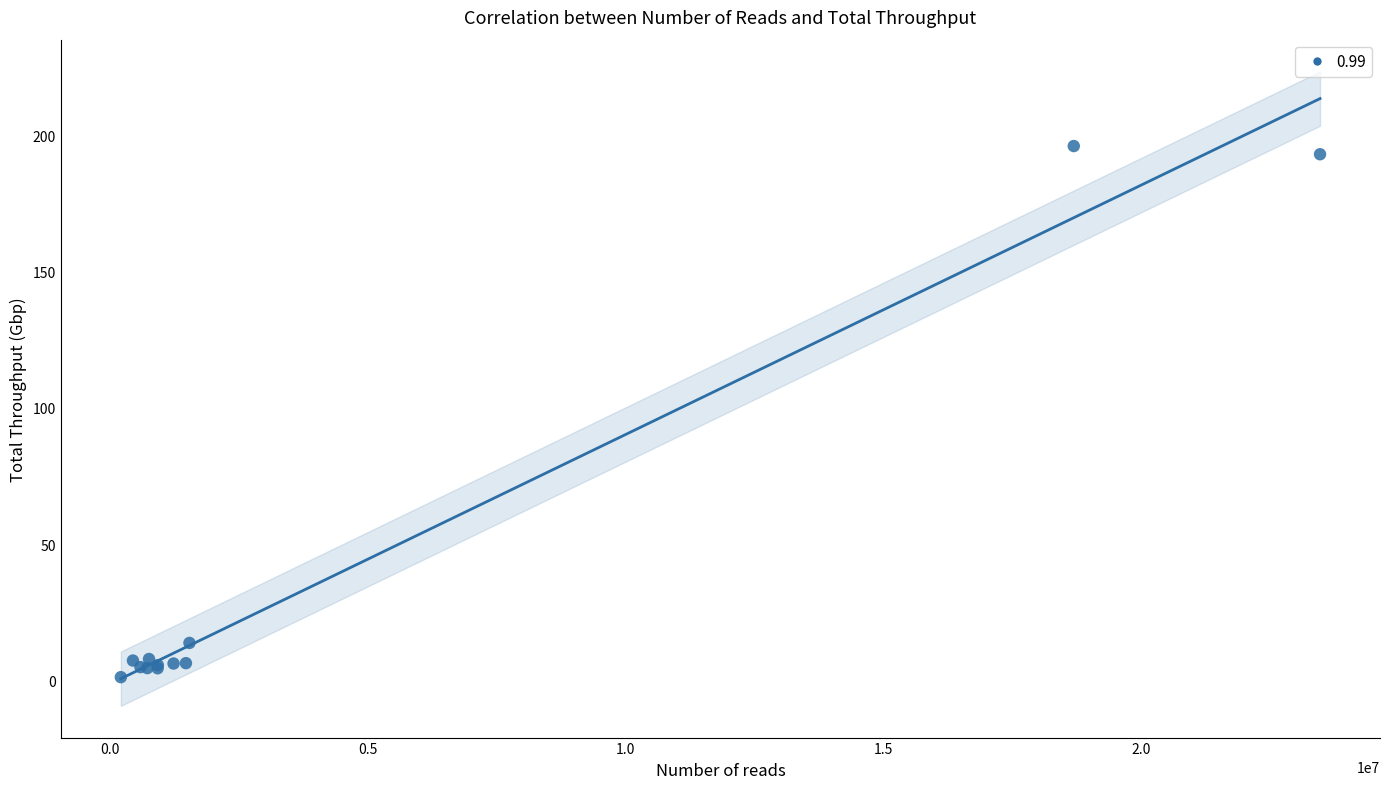

What Y value in the scatter plot is closest to 98?

13.7